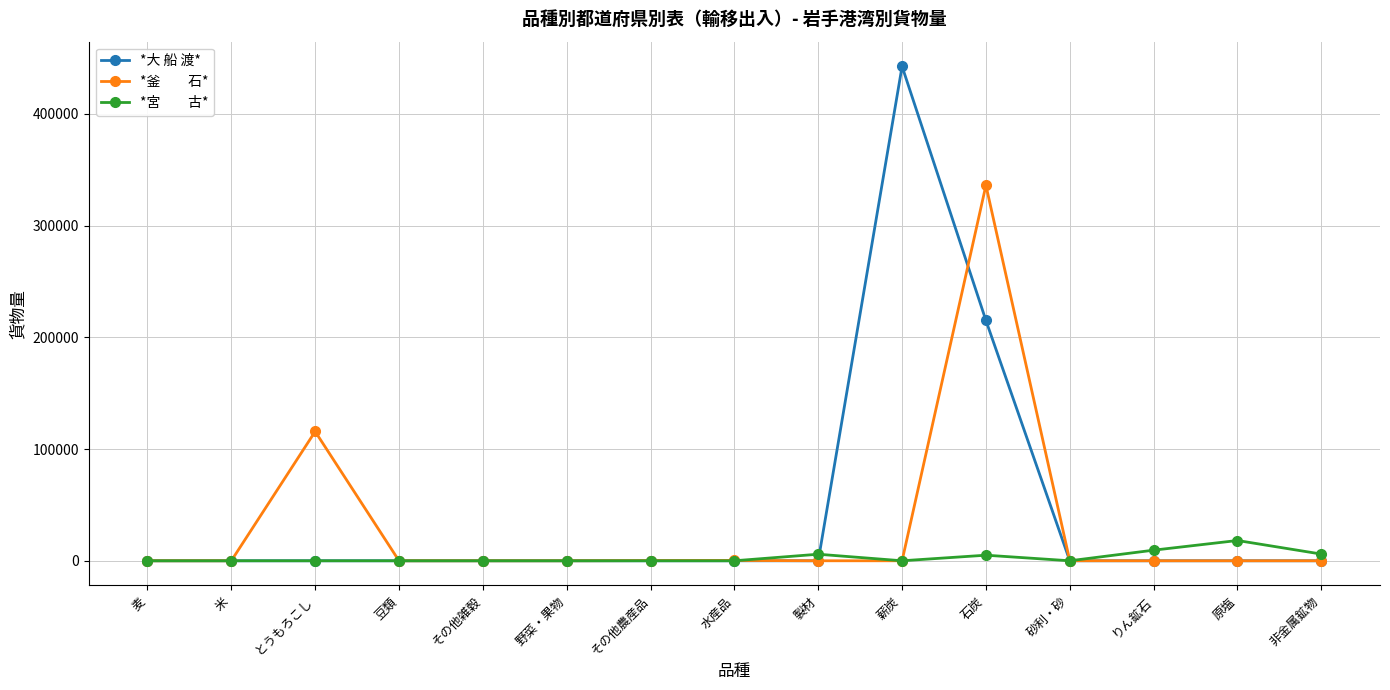

How many lines are shown in the chart?

3